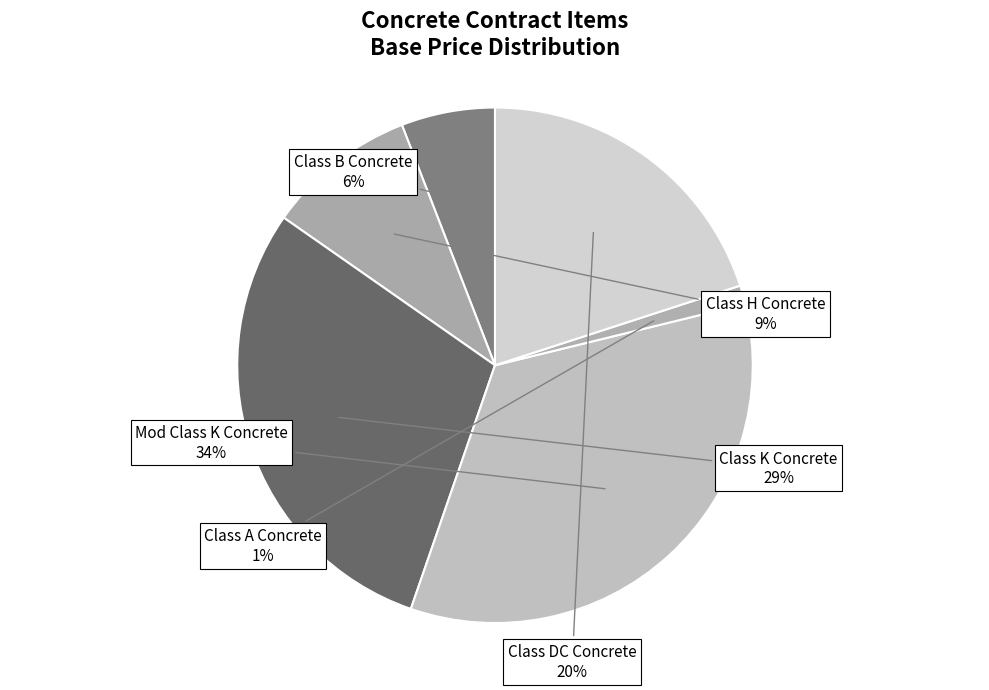

Between Class DC Concrete and Class H Concrete, which is larger?

Class DC Concrete